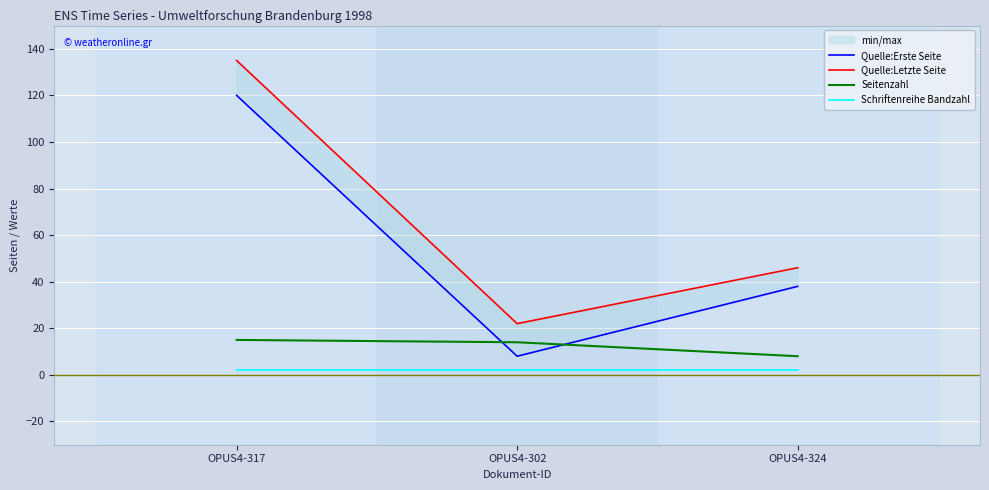

Which series has the largest total across all categories?

Quelle:Letzte Seite